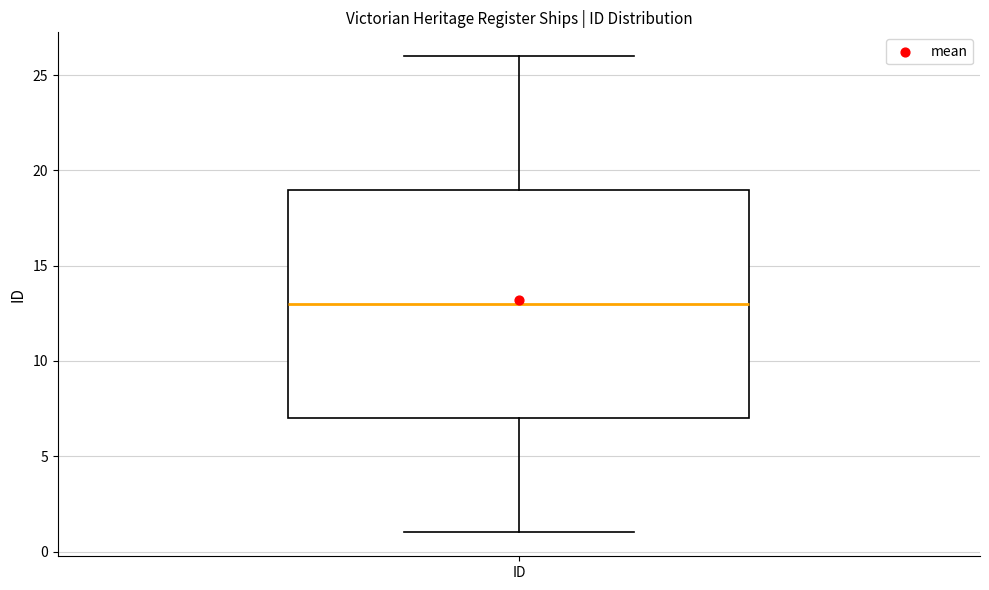

Transcribe this box plot: give where the median line is, the range the box spans, and where the two whiskers end, as read against the y-axis. The values are not printed on the chart, so give them approximately, as read against the axis.

median 13, box 7 to 19, whiskers 1 to 26